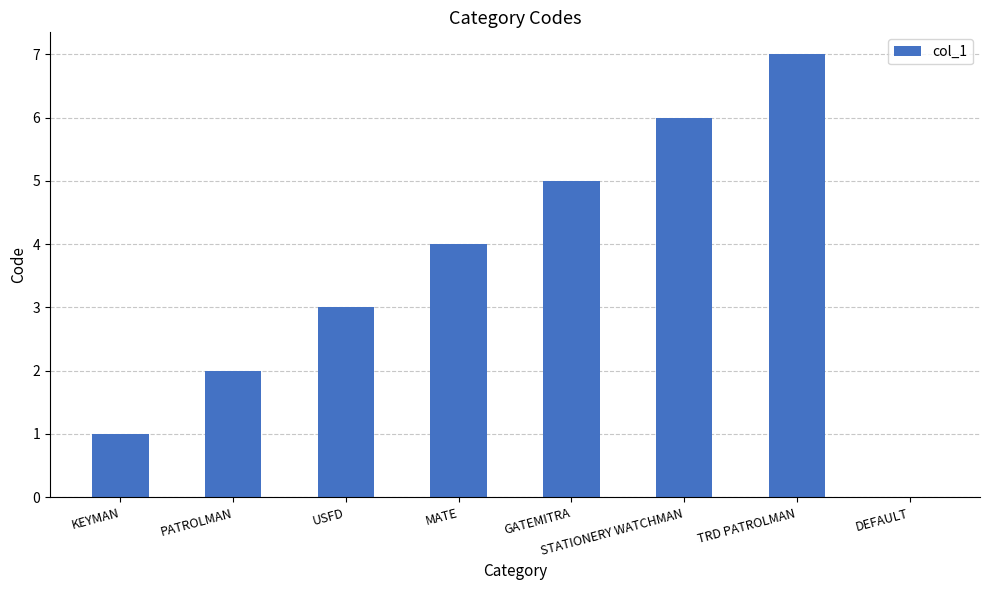

What value does the data have at GATEMITRA?

5